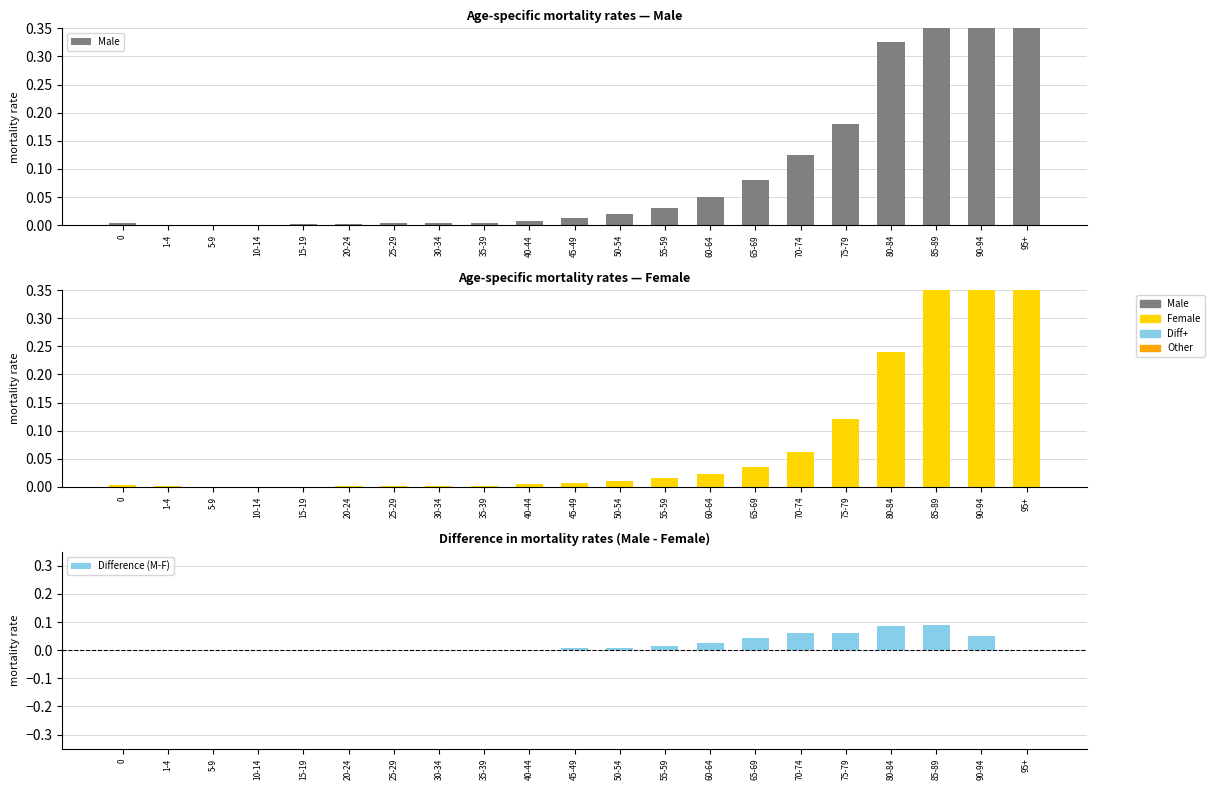

At 55-59, list the series in order from smallest to largest.

Difference (M-F), Female, Male